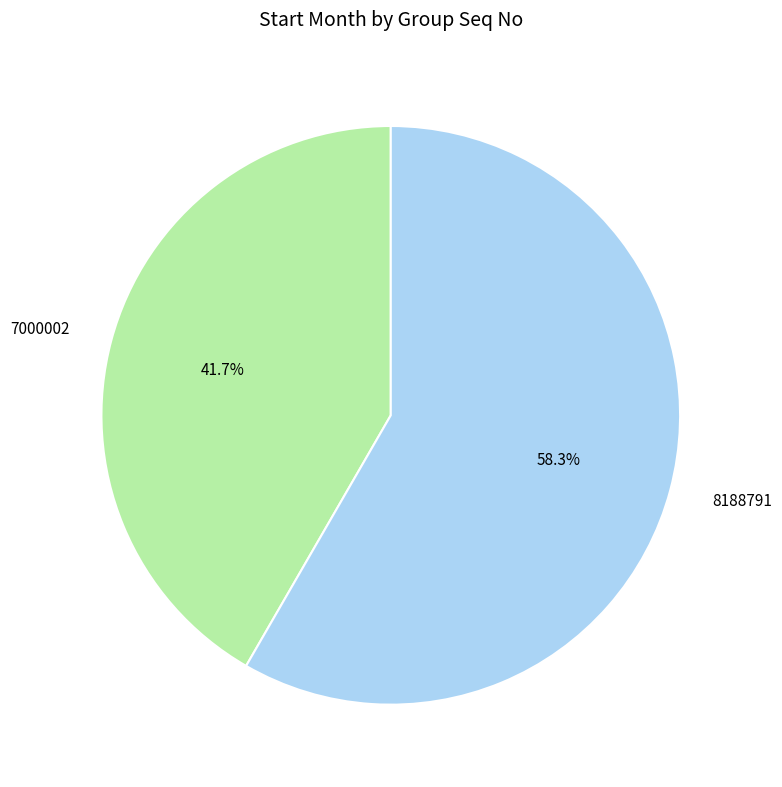

What is the smallest slice in the pie chart?

7000002